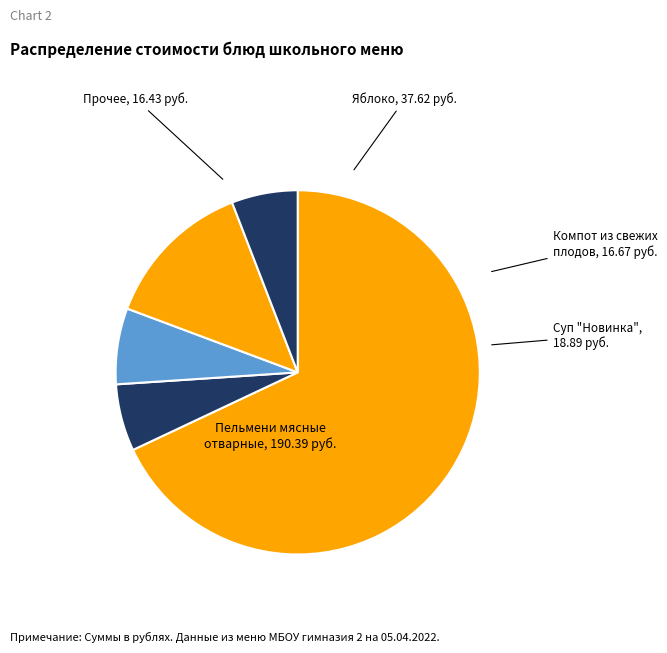

How many slices are in this pie chart?

5